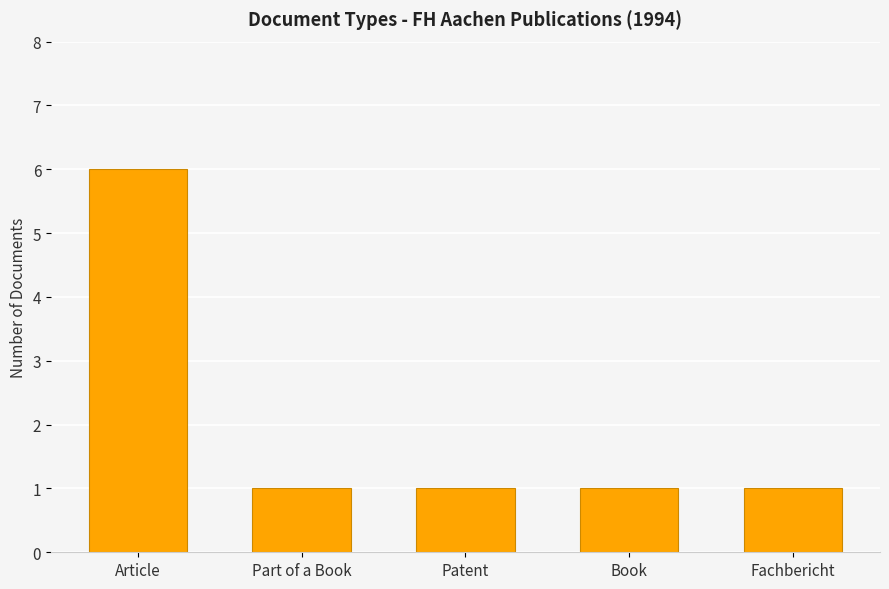

Does the chart contain any negative values?

No